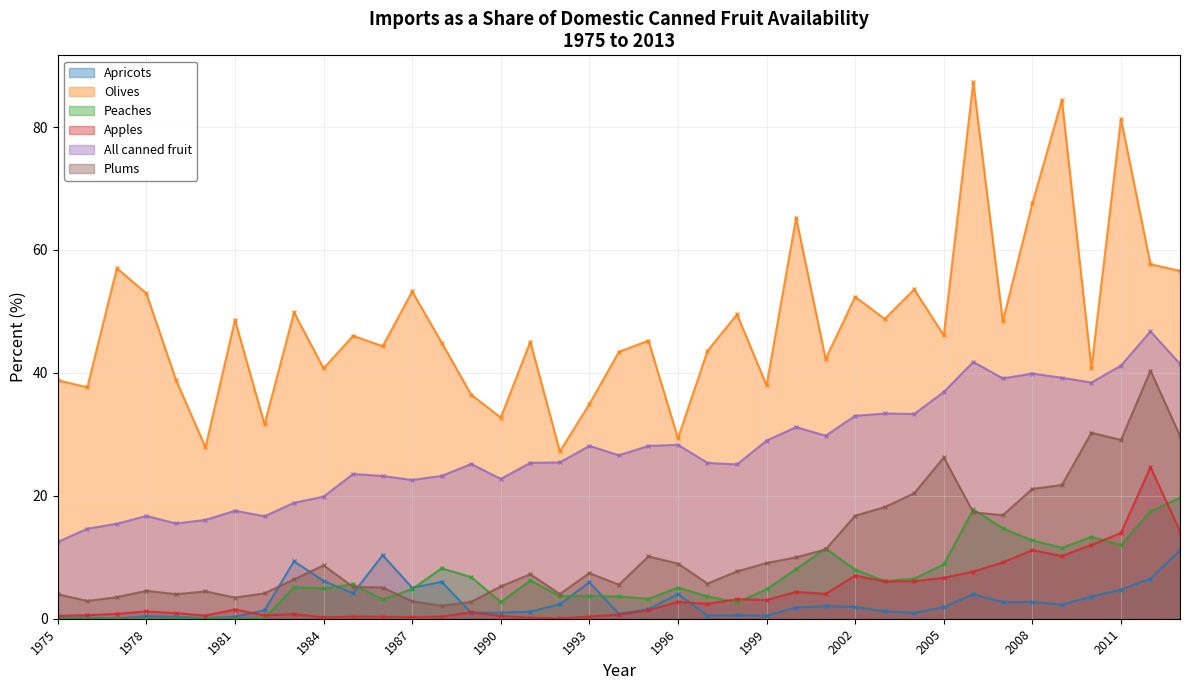

Which category has the lowest value in the Apples series?

1992